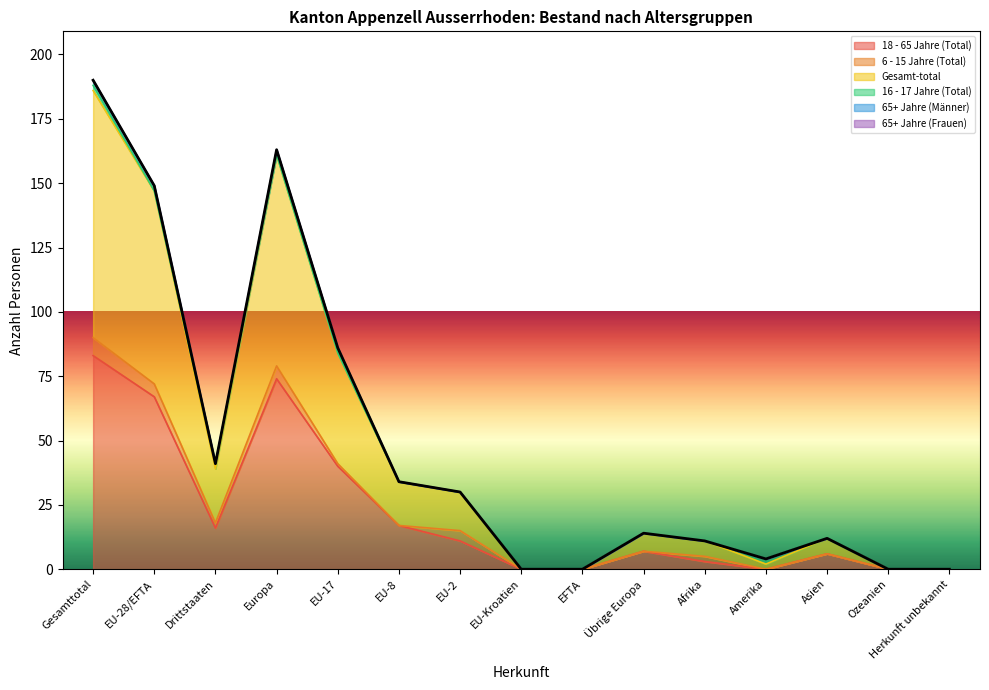

Reading left to right, extract all data points from this chart.

18 - 65 Jahre (Total): Gesamttotal=83	EU-28/EFTA=67	Drittstaaten=16	Europa=74	EU-17=40	EU-8=17	EU-2=11	EU-Kroatien=0	EFTA=0	Übrige Europa=7	Afrika=3	Amerika=0	Asien=6	Ozeanien=0	Herkunft unbekannt=0
6 - 15 Jahre (Total): Gesamttotal=7	EU-28/EFTA=5	Drittstaaten=2	Europa=5	EU-17=1	EU-8=0	EU-2=4	EU-Kroatien=0	EFTA=0	Übrige Europa=0	Afrika=2	Amerika=0	Asien=0	Ozeanien=0	Herkunft unbekannt=0
Gesamt-total: Gesamttotal=96	EU-28/EFTA=75	Drittstaaten=21	Europa=82	EU-17=43	EU-8=17	EU-2=15	EU-Kroatien=0	EFTA=0	Übrige Europa=7	Afrika=6	Amerika=2	Asien=6	Ozeanien=0	Herkunft unbekannt=0
16 - 17 Jahre (Total): Gesamttotal=2	EU-28/EFTA=0	Drittstaaten=2	Europa=0	EU-17=0	EU-8=0	EU-2=0	EU-Kroatien=0	EFTA=0	Übrige Europa=0	Afrika=0	Amerika=2	Asien=0	Ozeanien=0	Herkunft unbekannt=0
65+ Jahre (Männer): Gesamttotal=2	EU-28/EFTA=2	Drittstaaten=0	Europa=2	EU-17=2	EU-8=0	EU-2=0	EU-Kroatien=0	EFTA=0	Übrige Europa=0	Afrika=0	Amerika=0	Asien=0	Ozeanien=0	Herkunft unbekannt=0
65+ Jahre (Frauen): Gesamttotal=0	EU-28/EFTA=0	Drittstaaten=0	Europa=0	EU-17=0	EU-8=0	EU-2=0	EU-Kroatien=0	EFTA=0	Übrige Europa=0	Afrika=0	Amerika=0	Asien=0	Ozeanien=0	Herkunft unbekannt=0